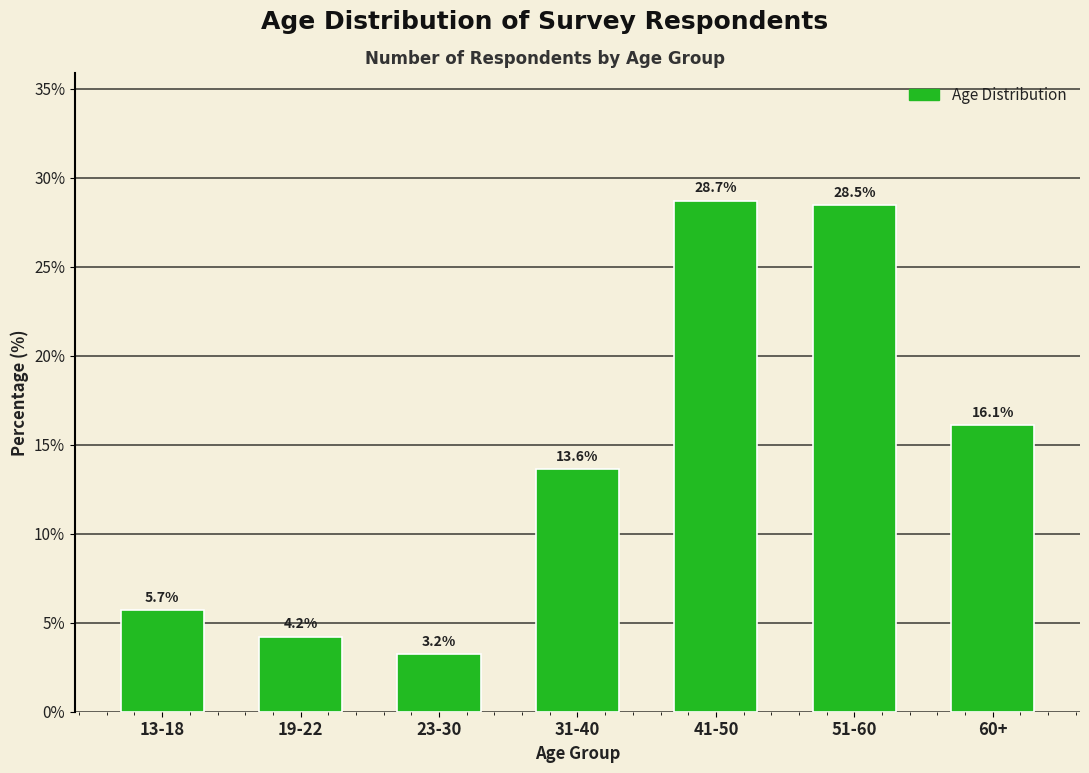

Reading left to right, list all the values displayed in this chart.

13-18=5.7	19-22=4.2	23-30=3.2	31-40=13.6	41-50=28.7	51-60=28.5	60+=16.1